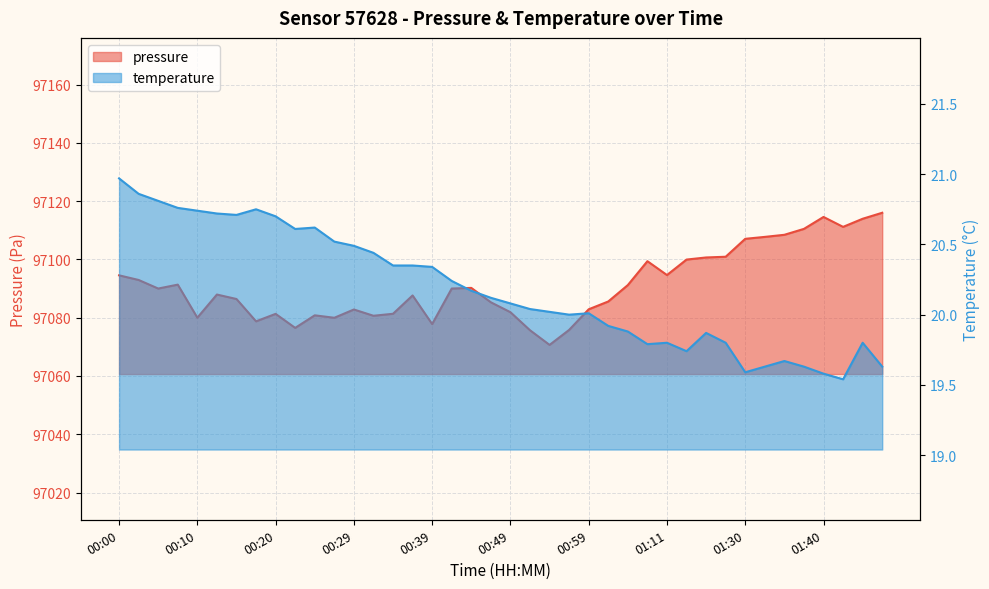

What is the approximate value of temperature at 00:00?

21.0